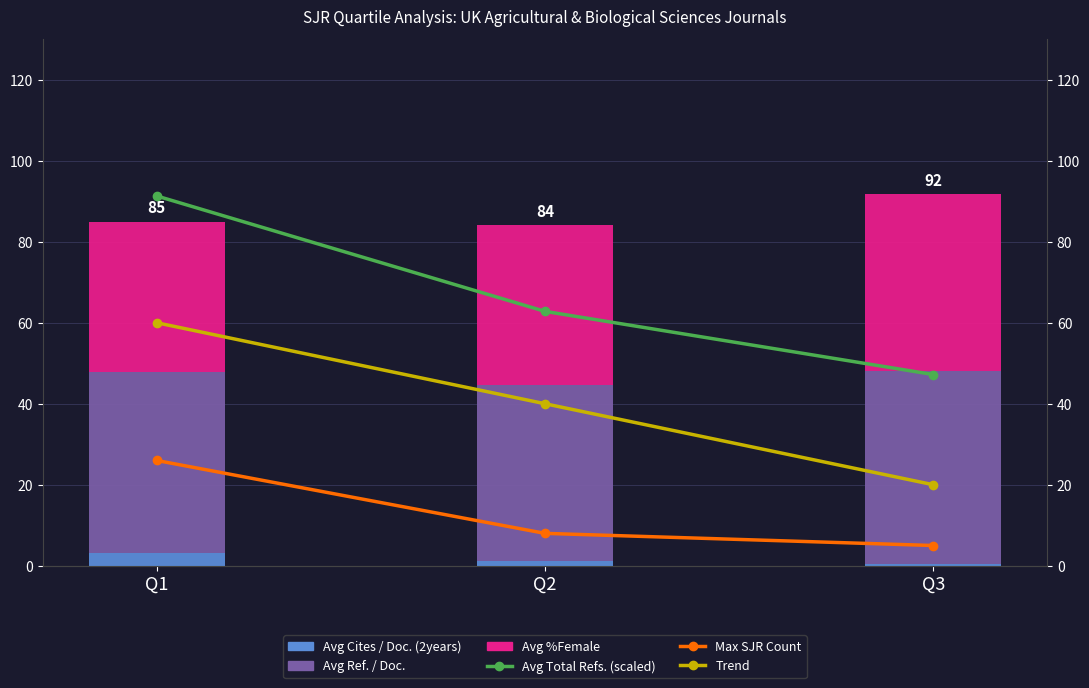

At how many categories does at least one series exceed 7?

3